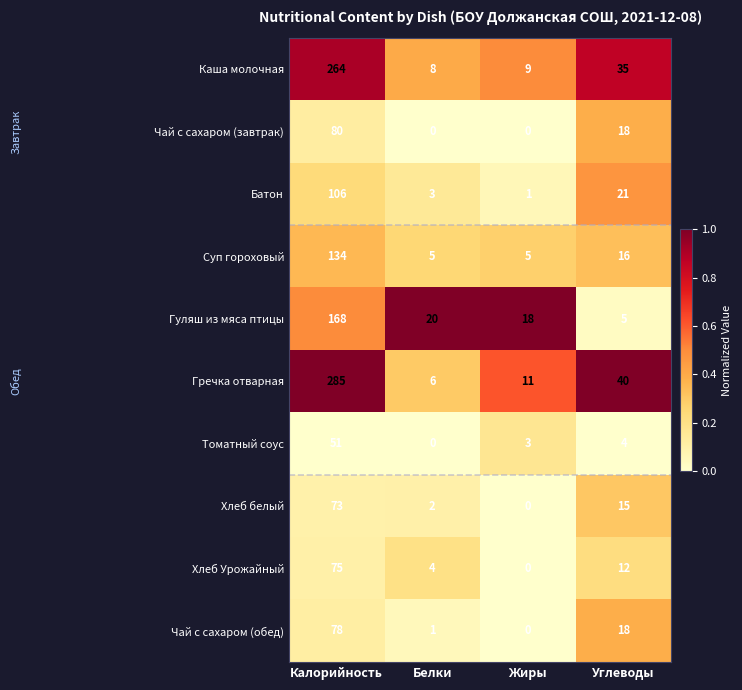

Count the number of data series in this chart.

10